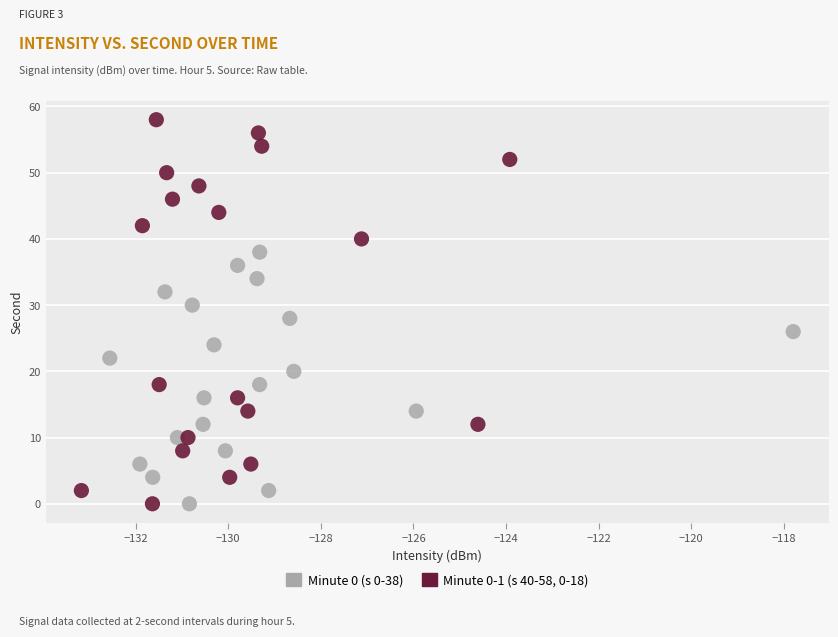

What are all the series names shown in the legend?

Minute 0 (s 0-38), Minute 0-1 (s 40-58, 0-18)